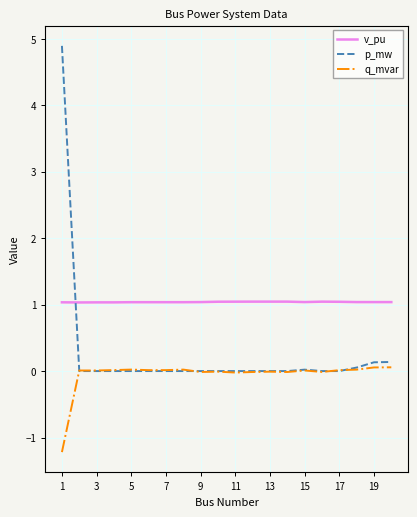

Does the chart have visible grid lines?

Yes